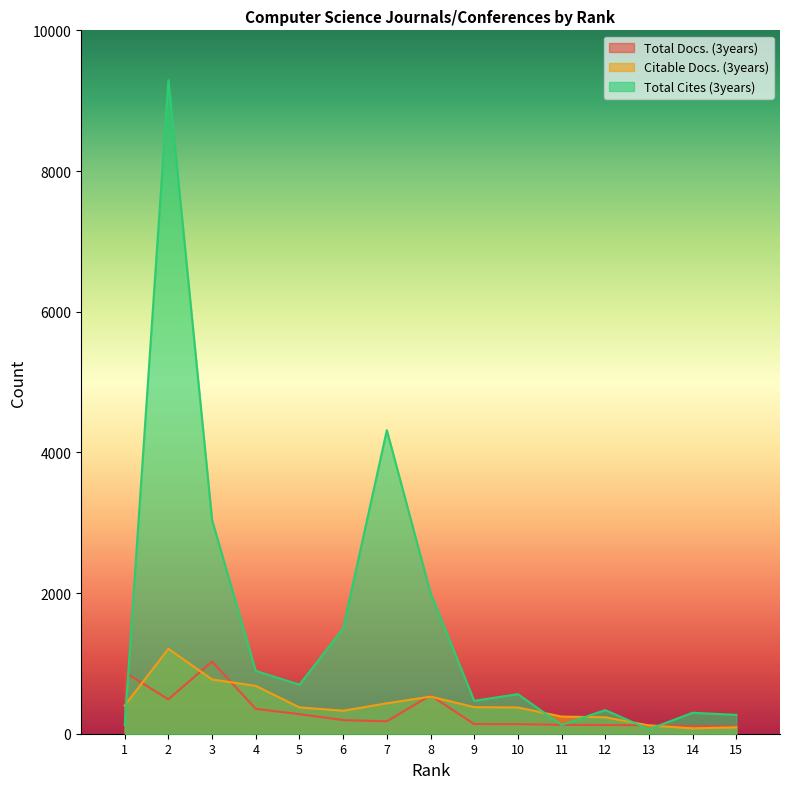

What are all the series names shown in the legend?

Total Docs. (3years), Citable Docs. (3years), Total Cites (3years)